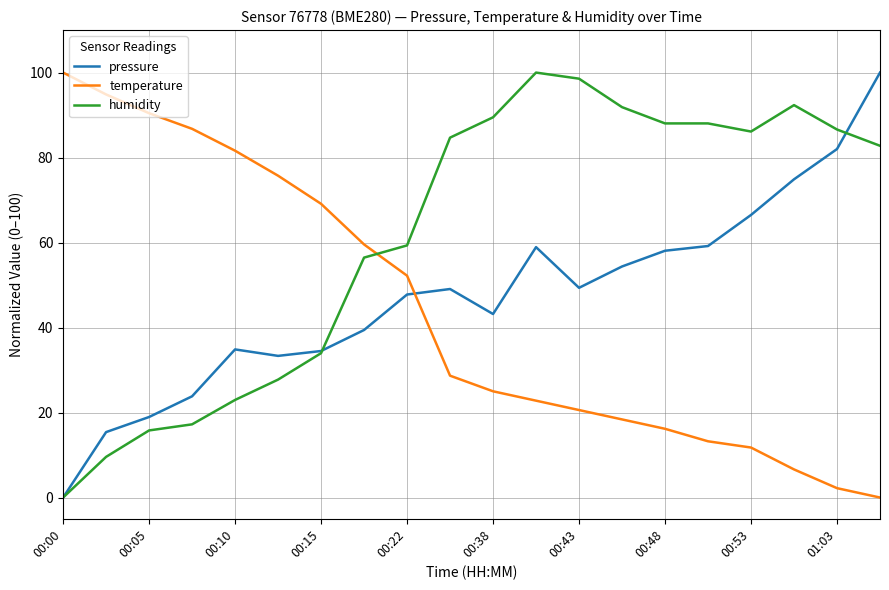

True or false: temperature and humidity cross at least once.

True